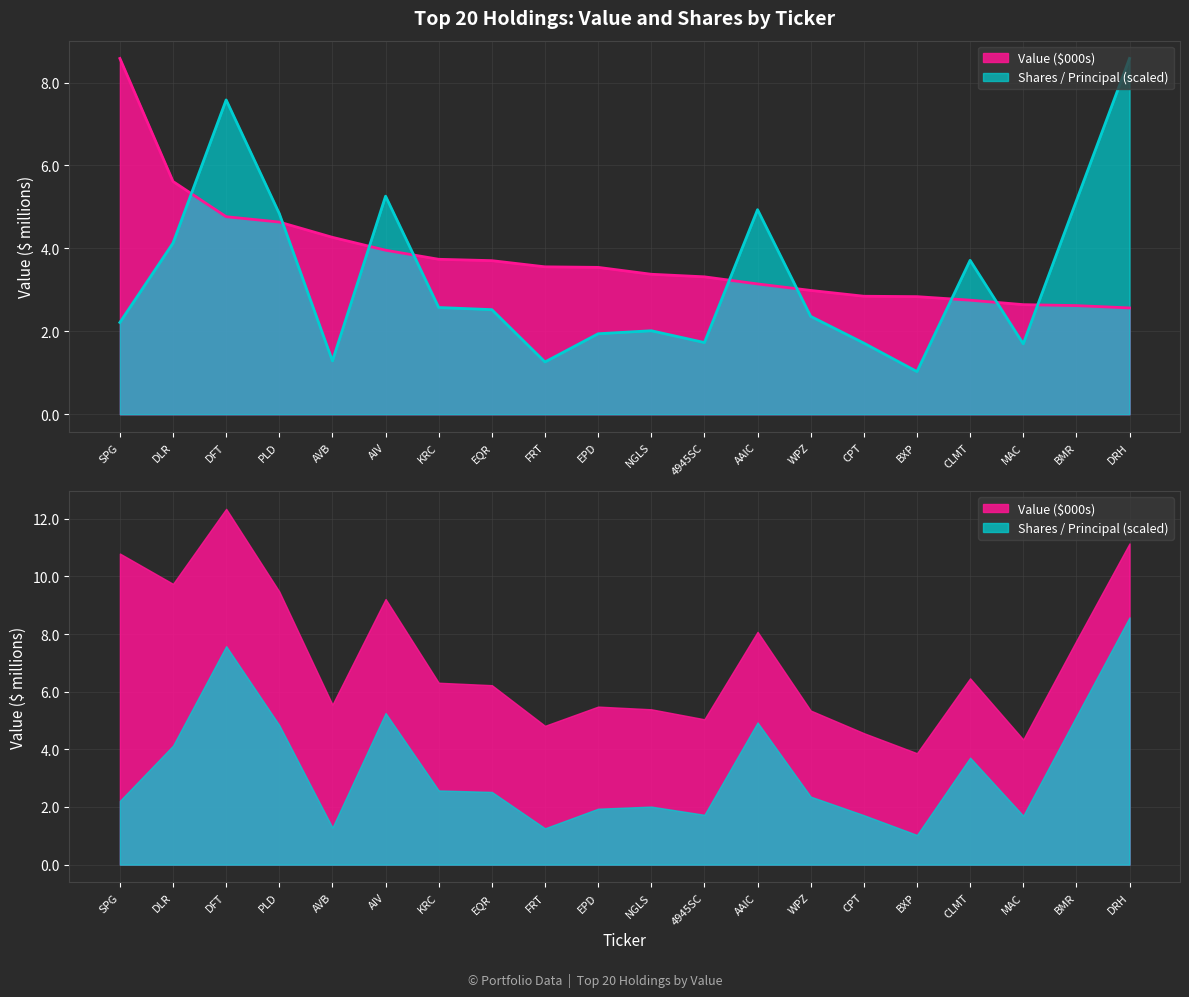

Which series has the largest total across all categories?

Value ($000s)